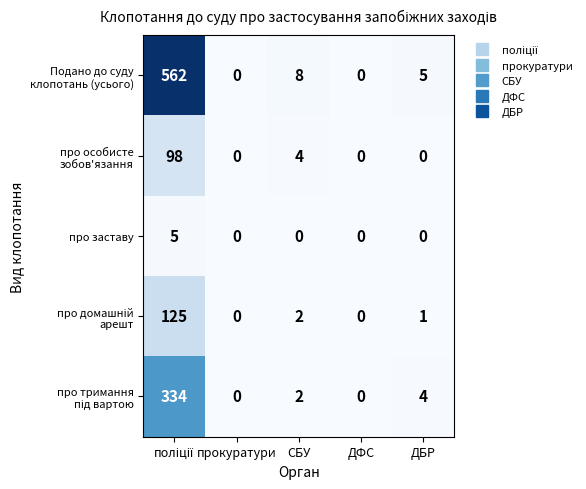

How many про заставу values are between 0 and 1?

4